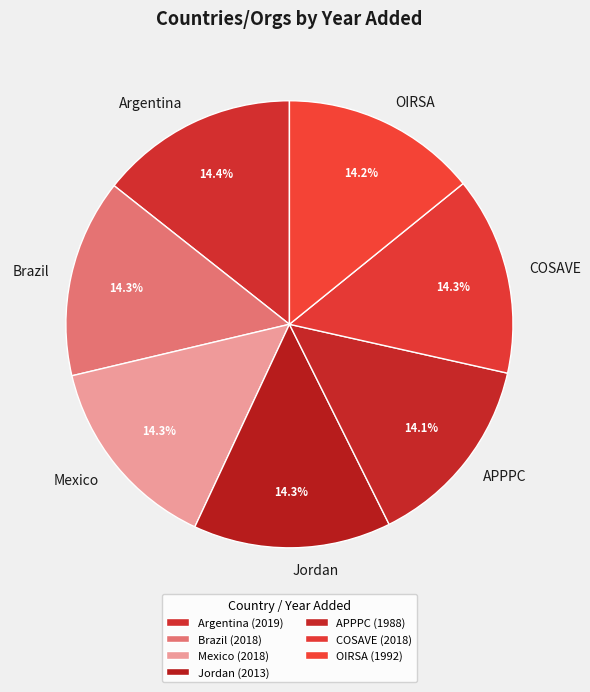

Is Mexico the majority of the pie?

No